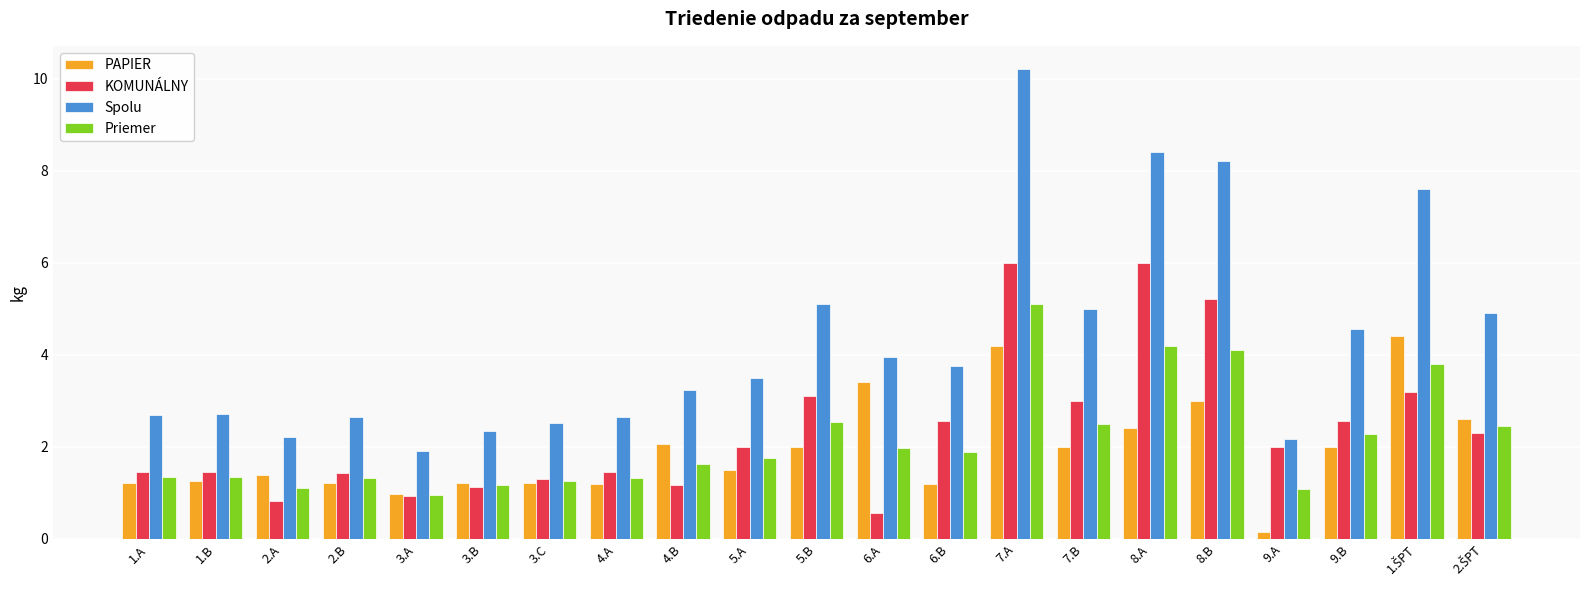

List the series in order of their peak value, highest first.

Spolu, KOMUNÁLNY, Priemer, PAPIER